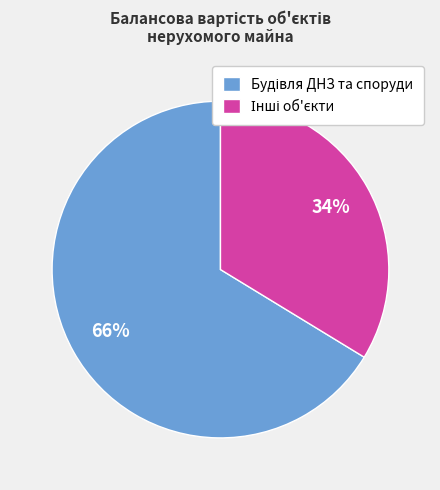

To the nearest percent, what is the average slice percentage?

50%